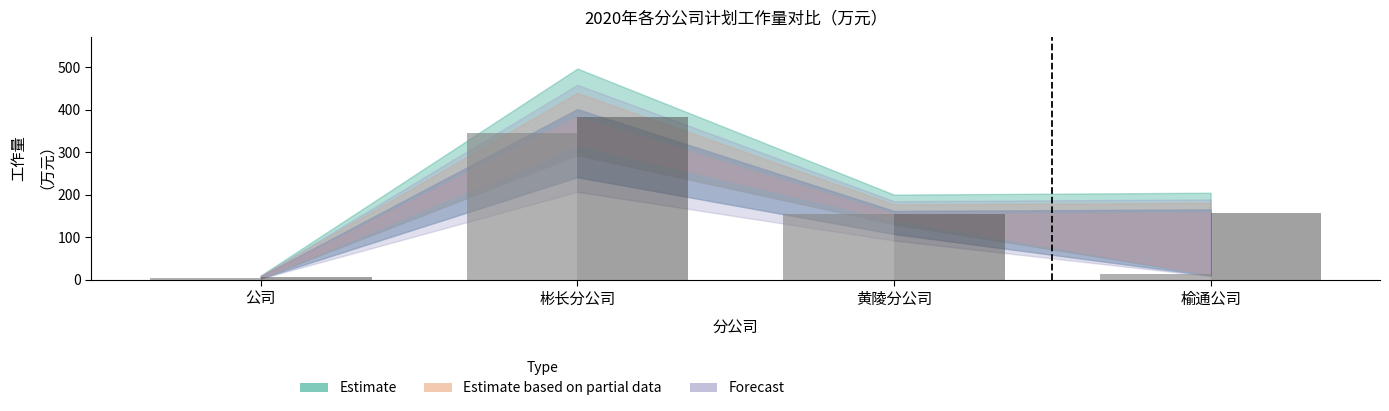

At which category does the chart reach its peak across all series?

彬长分公司